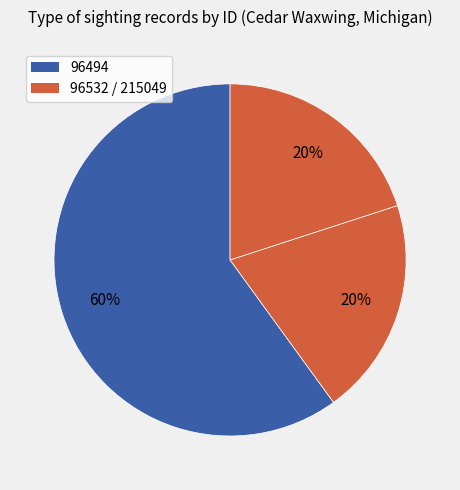

To the nearest percent, what is the average slice percentage?

33%